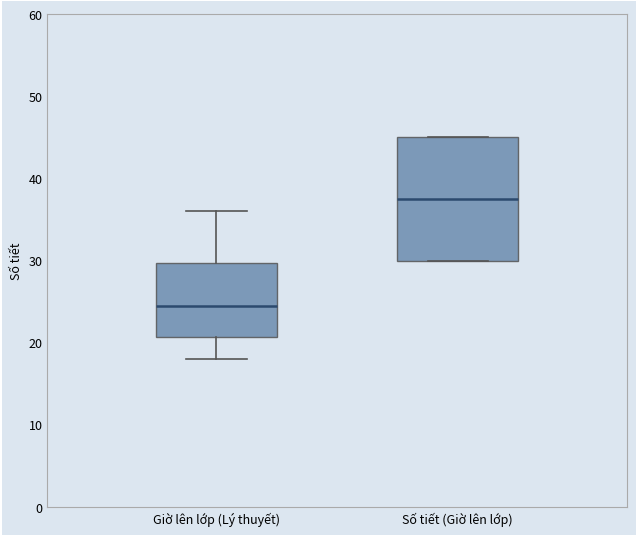

Reading left to right, read every box against the y-axis: the position of its median line, the range the box covers, and the ends of its whiskers. The values are not printed on the chart, so give them approximately, as read against the axis.

Giờ lên lớp (Lý thuyết): median 25, box 21 to 30, whiskers 18 to 36
Số tiết (Giờ lên lớp): median 38, box 30 to 45, whiskers 30 to 45